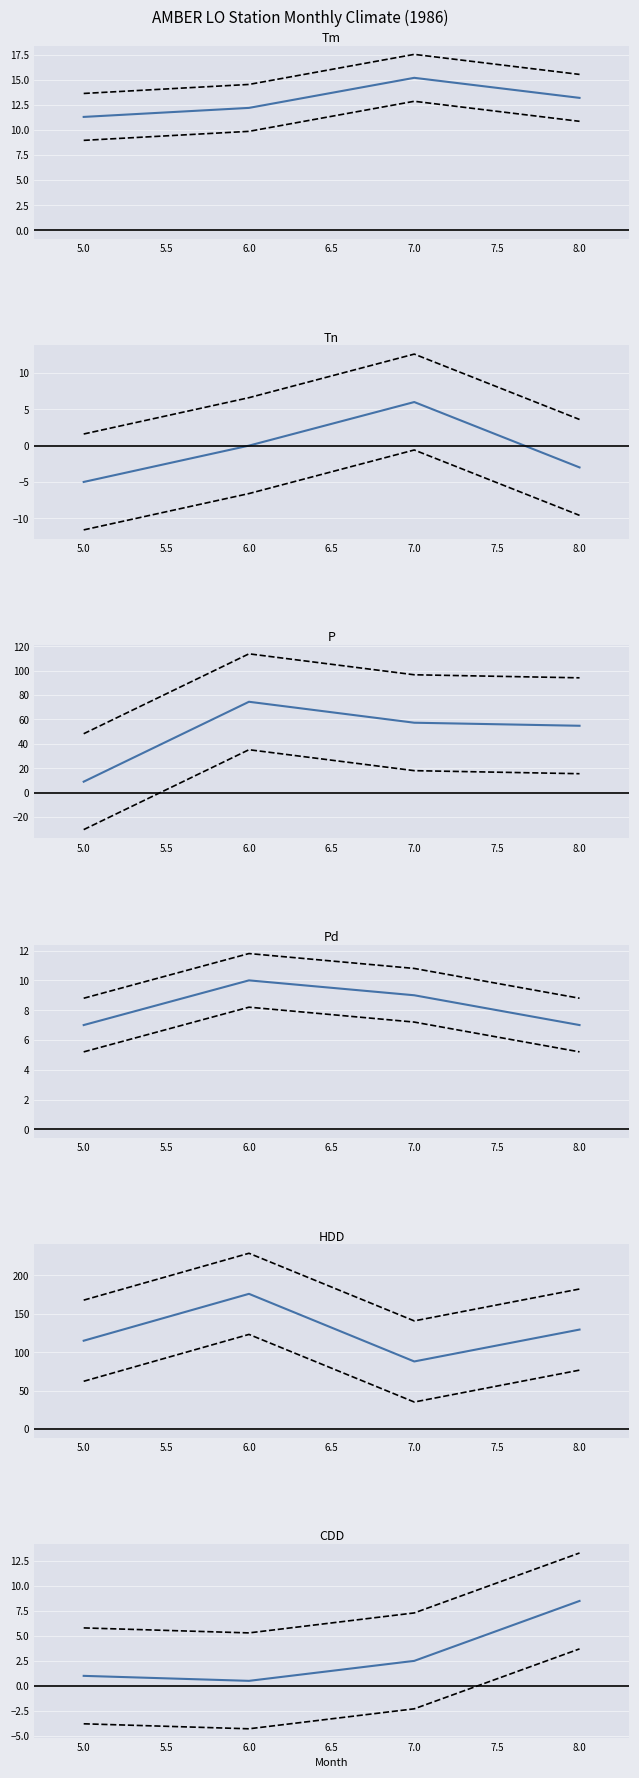

True or false: CDD and Pd intersect in this chart.

False